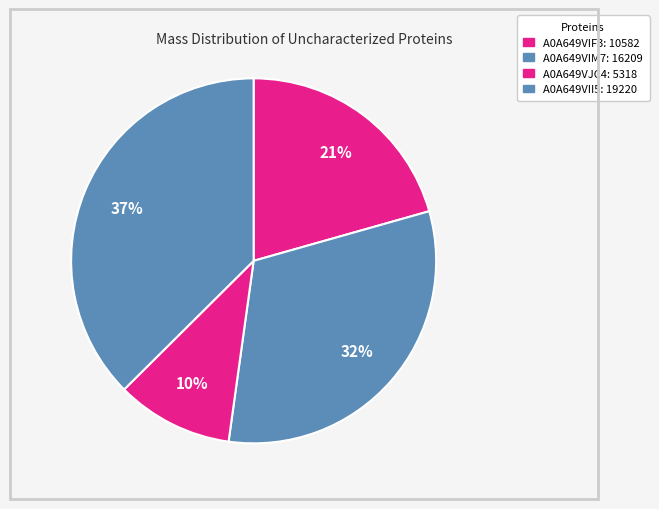

Count the number of slices in the pie.

4